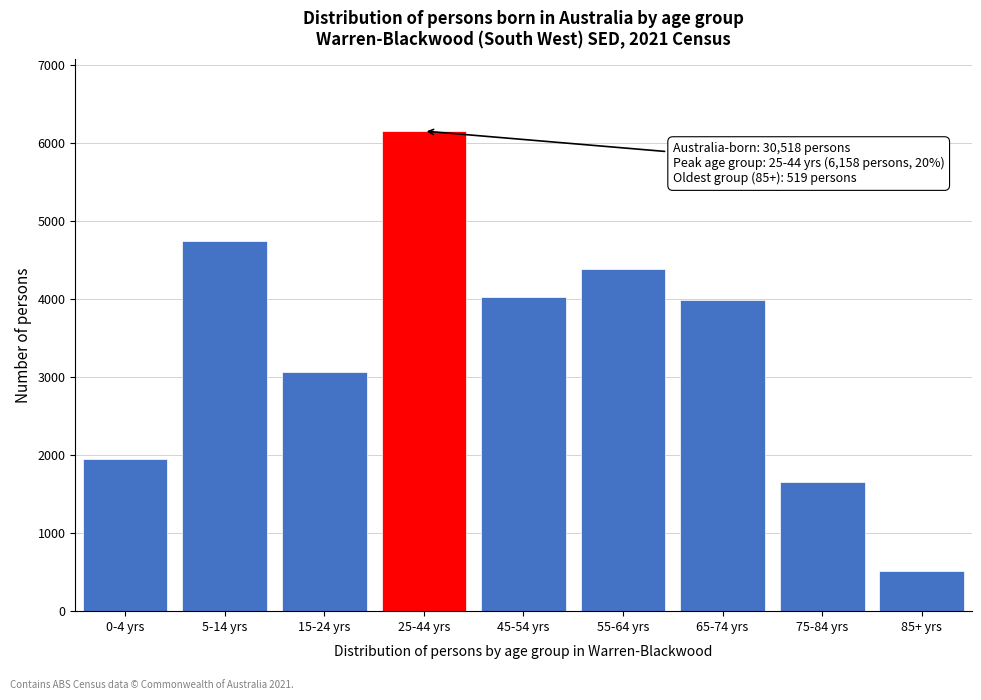

Reading left to right, transcribe all the data shown in this chart.

0-4 yrs=1947	5-14 yrs=4754	15-24 yrs=3071	25-44 yrs=6158	45-54 yrs=4033	55-64 yrs=4392	65-74 yrs=3988	75-84 yrs=1656	85+ yrs=519